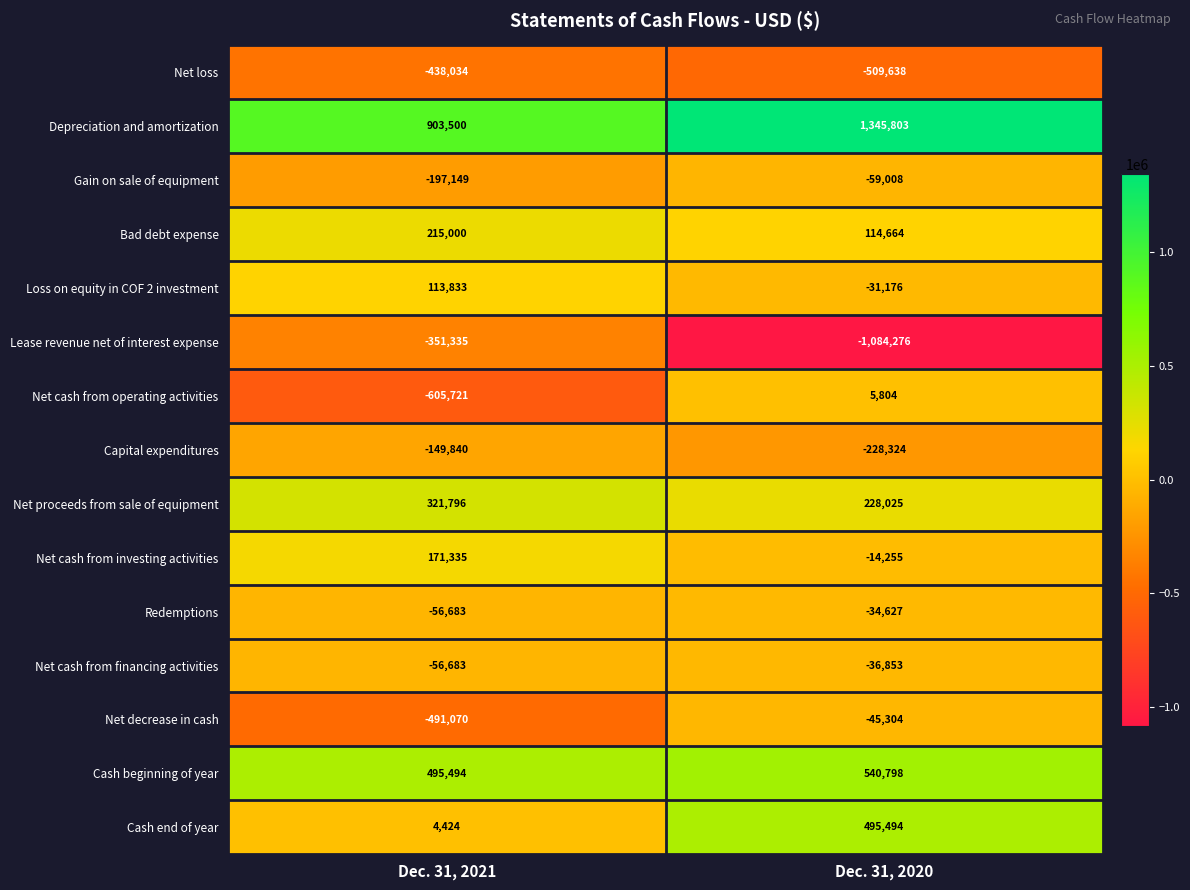

What is the total value across all series at Dec. 31, 2021?

-121133